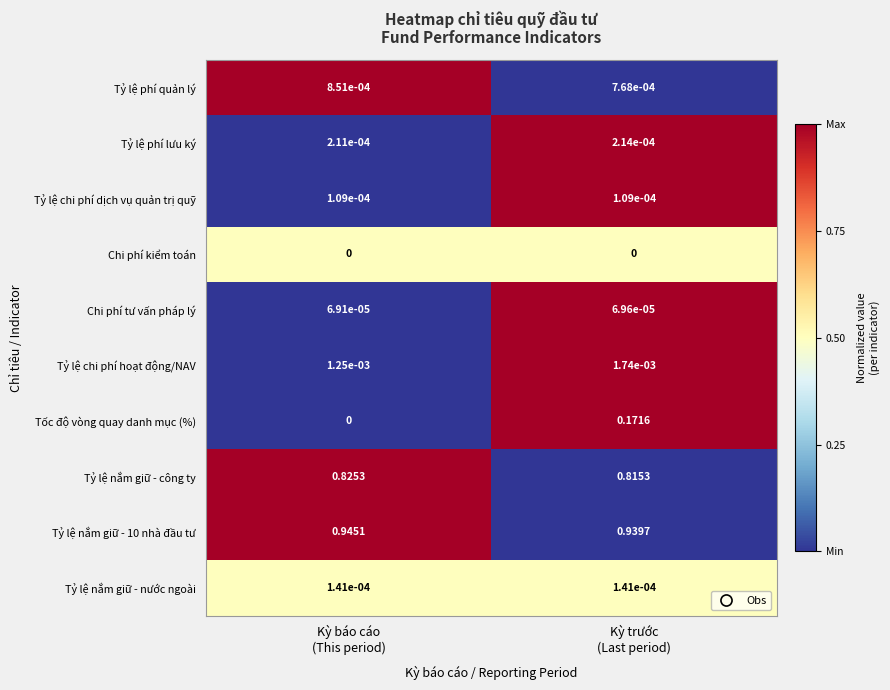

Rank the series at Kỳ trước
(Last period) from lowest to highest value.

Chi phí kiểm toán, Chi phí tư vấn pháp lý, Tỷ lệ chi phí dịch vụ quản trị quỹ, Tỷ lệ nắm giữ - nước ngoài, Tỷ lệ phí lưu ký, Tỷ lệ phí quản lý, Tỷ lệ chi phí hoạt động/NAV, Tốc độ vòng quay danh mục (%), Tỷ lệ nắm giữ - công ty, Tỷ lệ nắm giữ - 10 nhà đầu tư